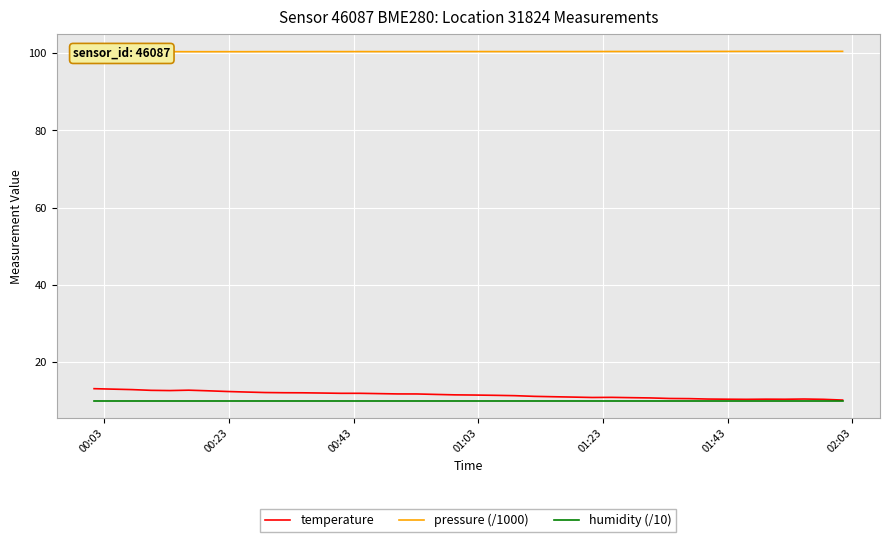

What is the maximum value shown in the chart?

100.5